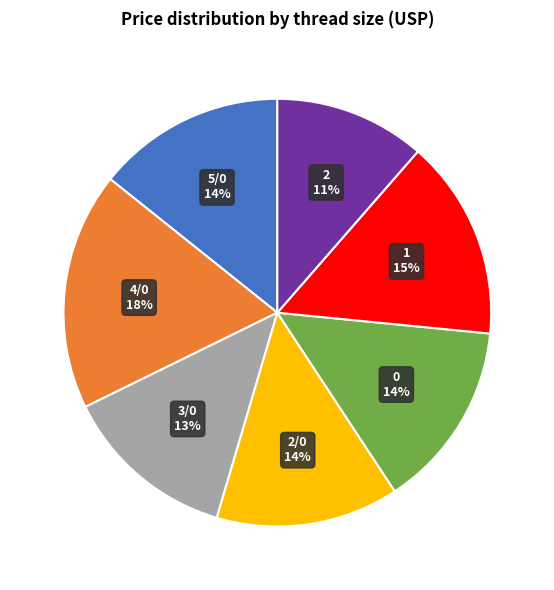

How many segments does this pie chart have?

7